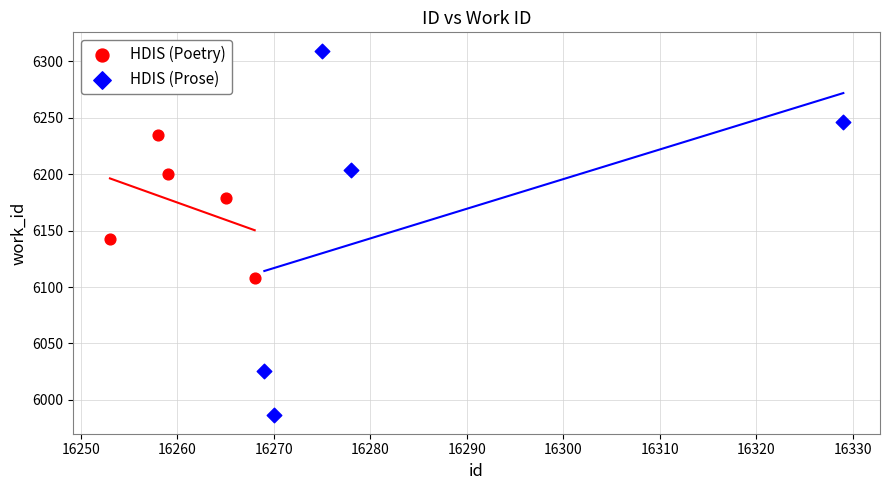

Which series contains the lowest Y value?

HDIS (Prose)